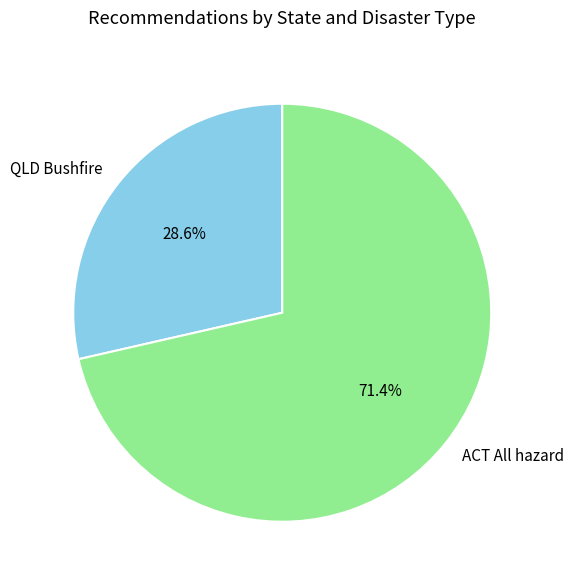

Does ACT All hazard account for over 50% of the chart?

Yes